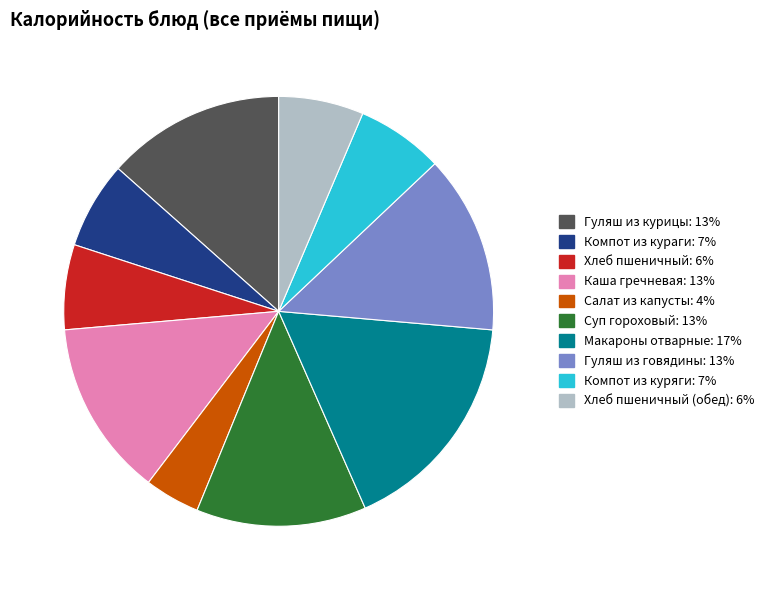

Is there any slice that represents more than half of the pie?

No